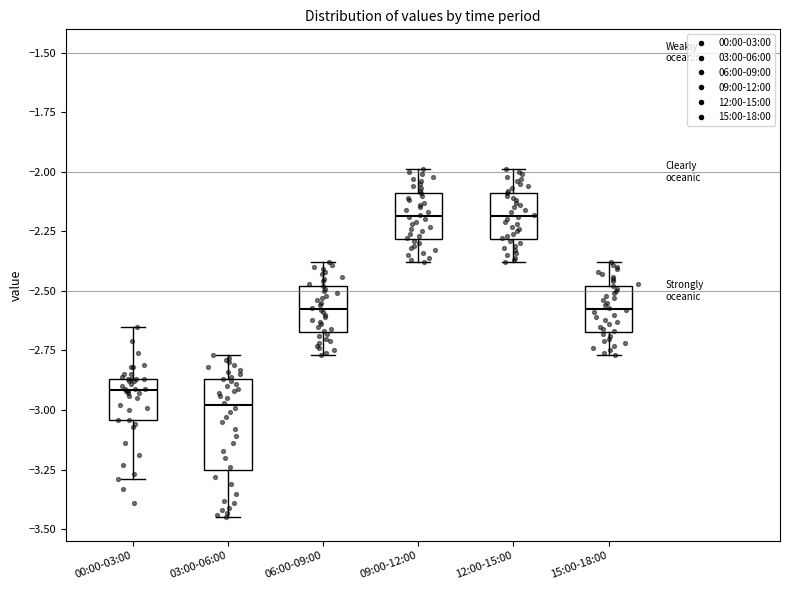

Which box has the lowest median line?

03:00-06:00